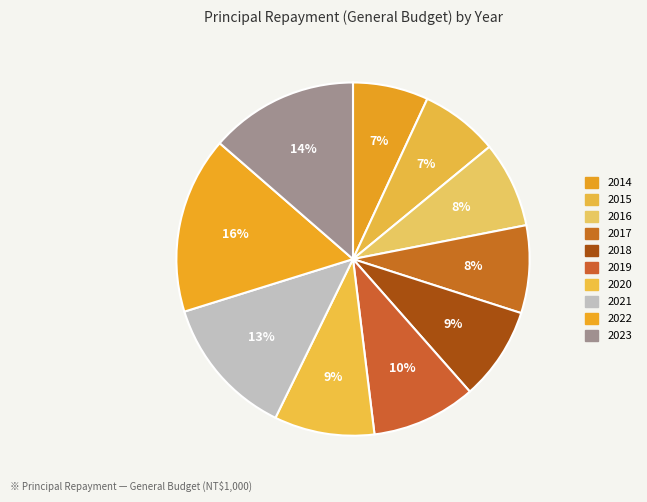

Which has a higher value, 2015 or 2014?

2015